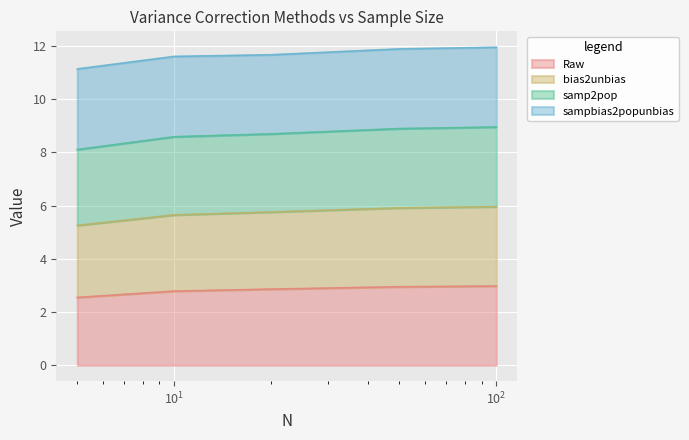

What is the highest value of the Raw series?

3.0